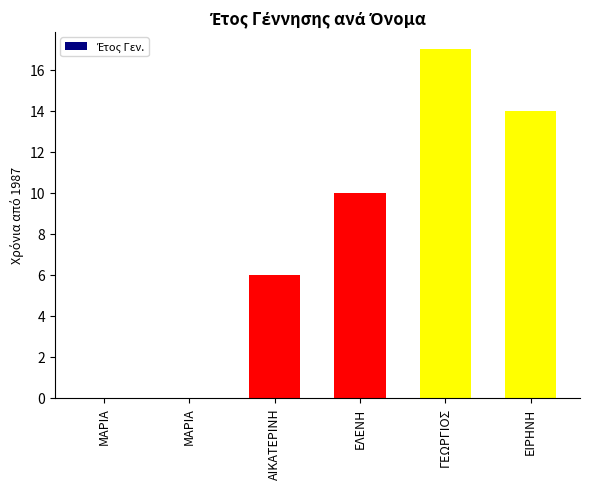

What is the difference between the maximum and minimum values?

17